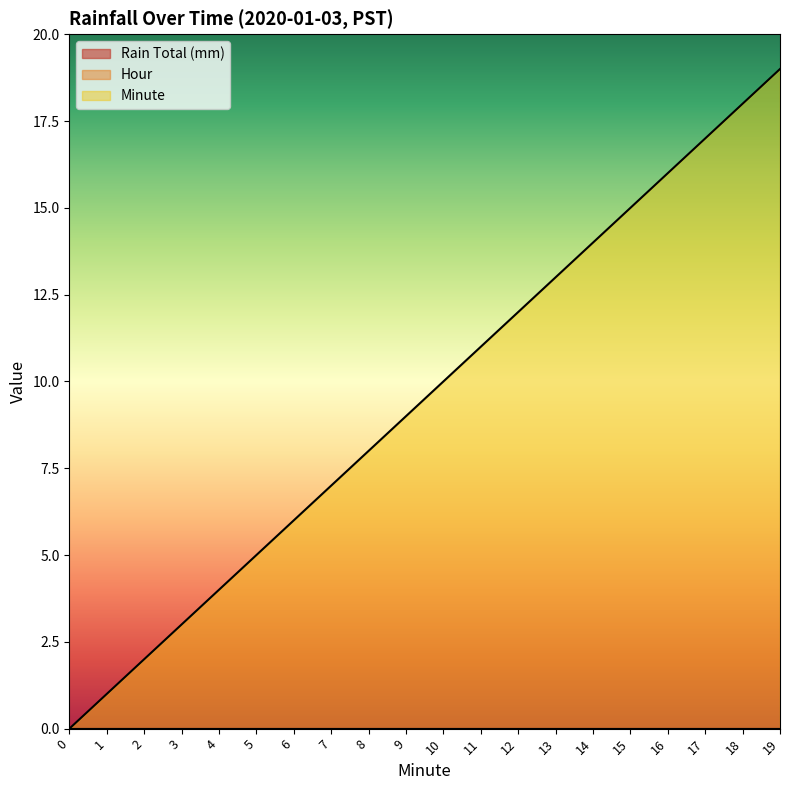

What is the spread (max minus min) of values at 15?

15